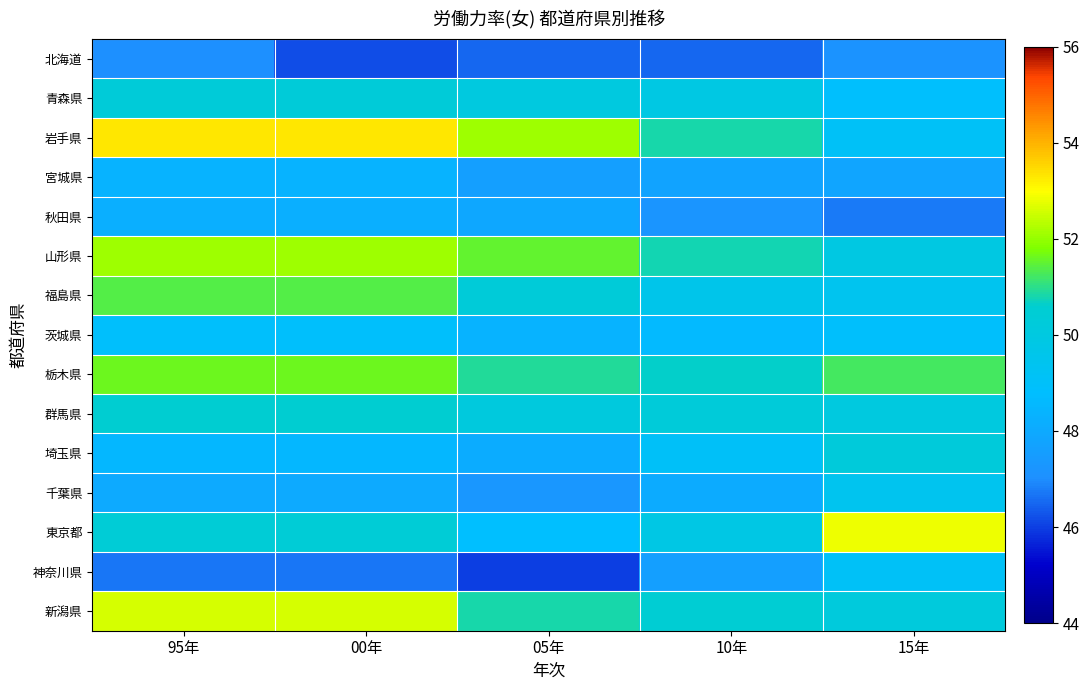

At 95年, list the series in order from smallest to largest.

神奈川県, 北海道, 千葉県, 秋田県, 宮城県, 埼玉県, 茨城県, 青森県, 東京都, 群馬県, 福島県, 栃木県, 山形県, 新潟県, 岩手県